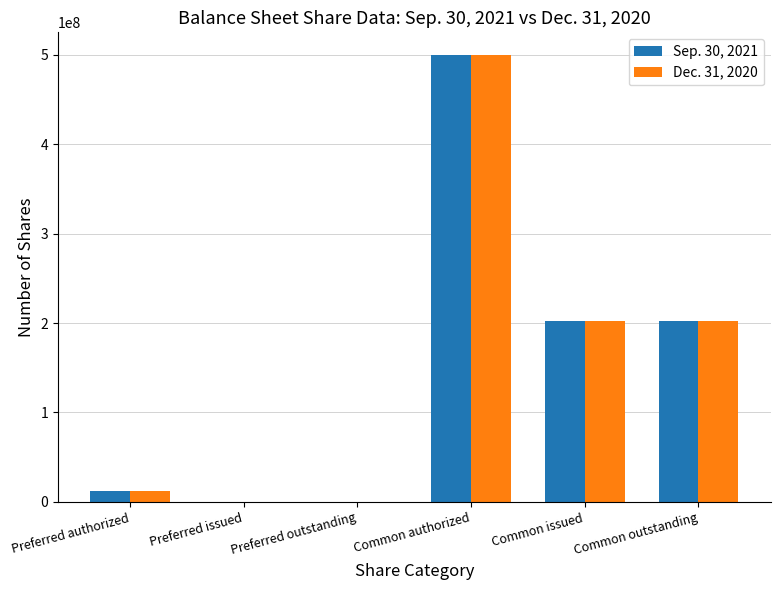

The value of Sep. 30, 2021 at Preferred authorized is 12500000. True or false?

True